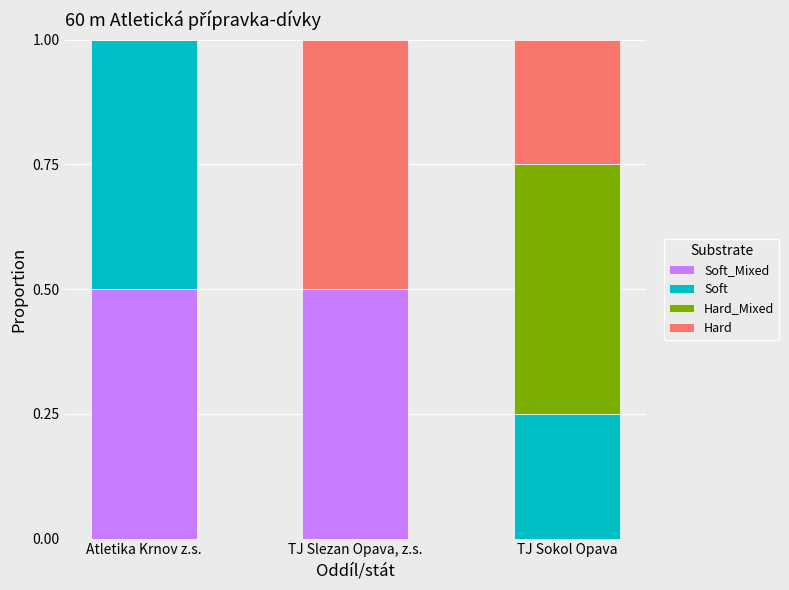

What is the total value across all series at TJ Slezan Opava, z.s.?

1.0